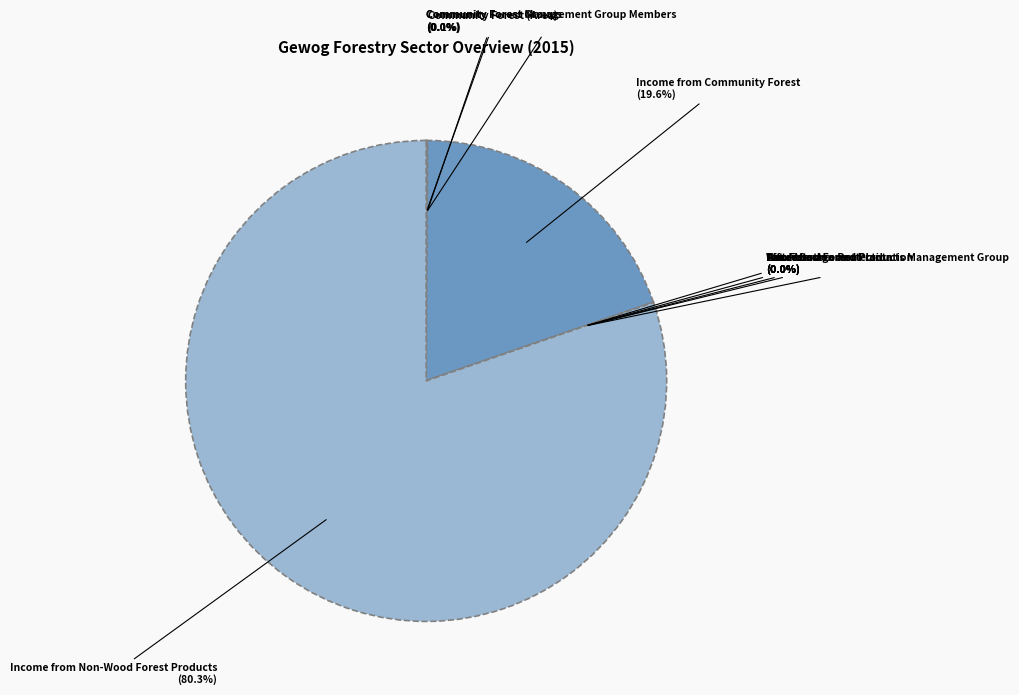

How many slices are in this pie chart?

10